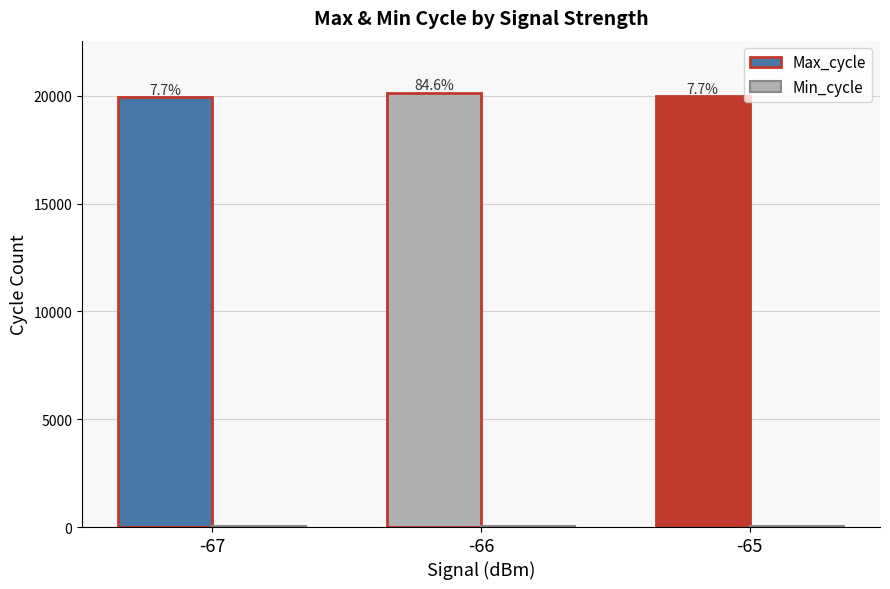

Between -66 and -65, which is larger?

-66